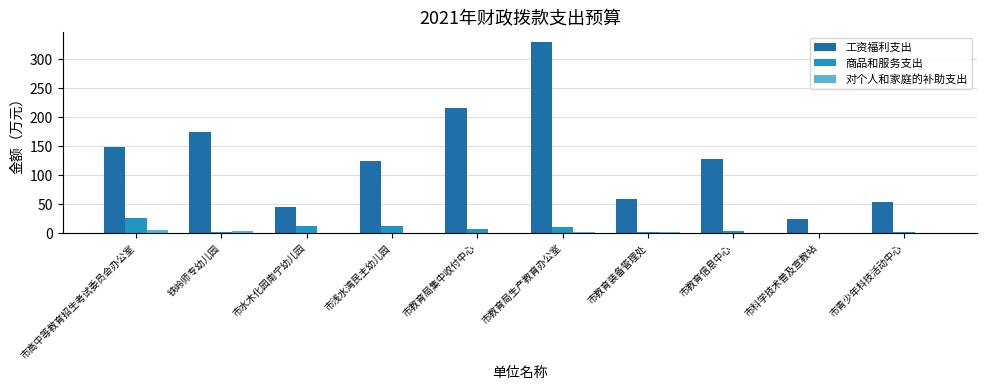

Is it true that 工资福利支出 equals 330.2 at 市教育局生产教育办公室?

True